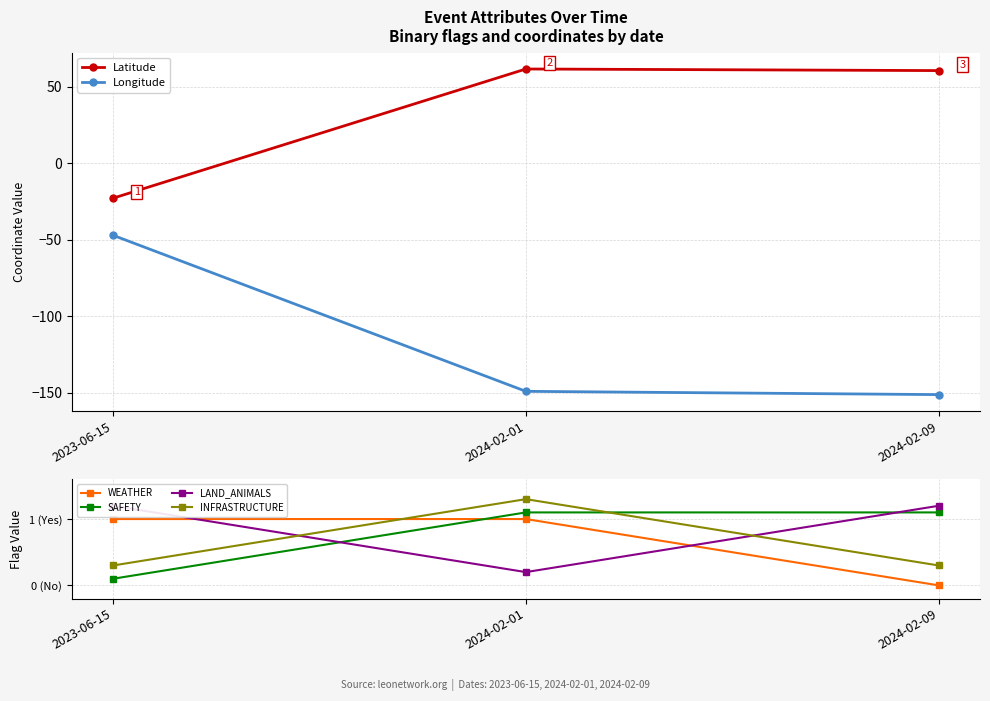

What position from the right is 2023-06-15?

3